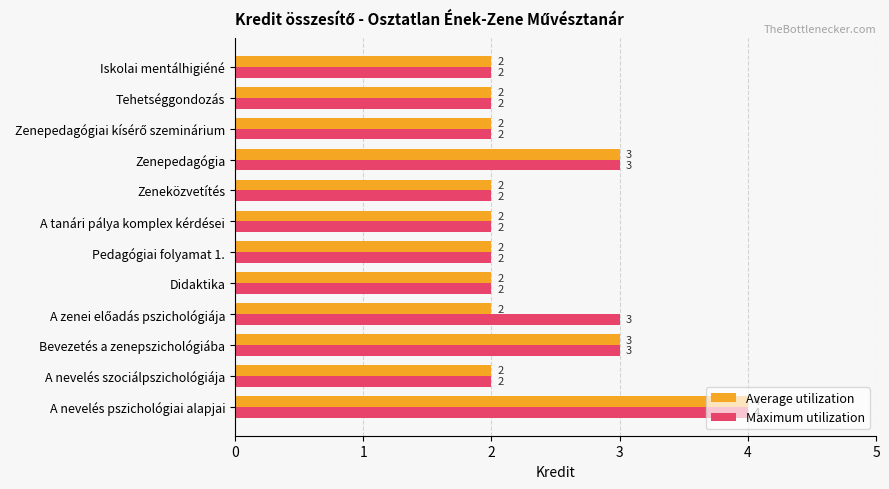

Which series has the largest total across all categories?

Maximum utilization